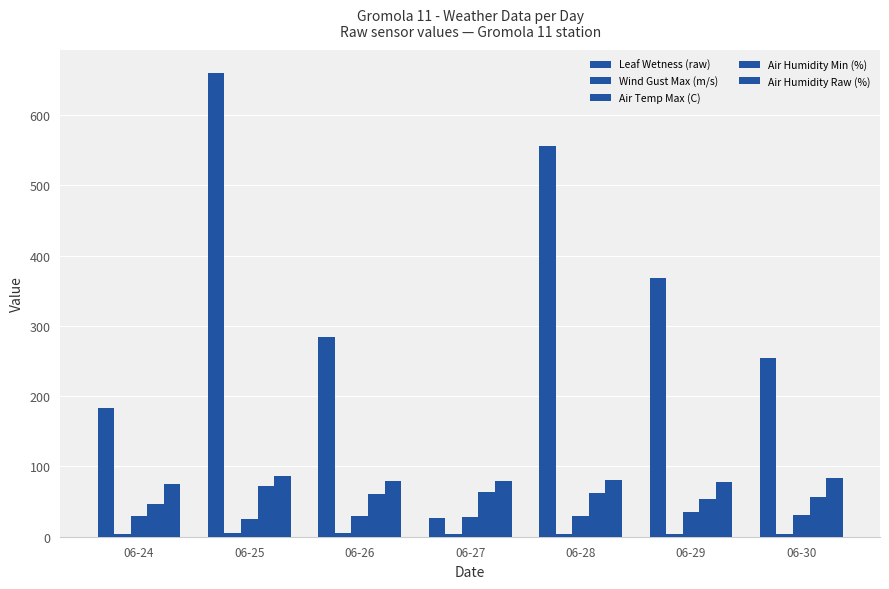

The value of Wind Gust Max (m/s) at 06-29 is 6.1. True or false?

False